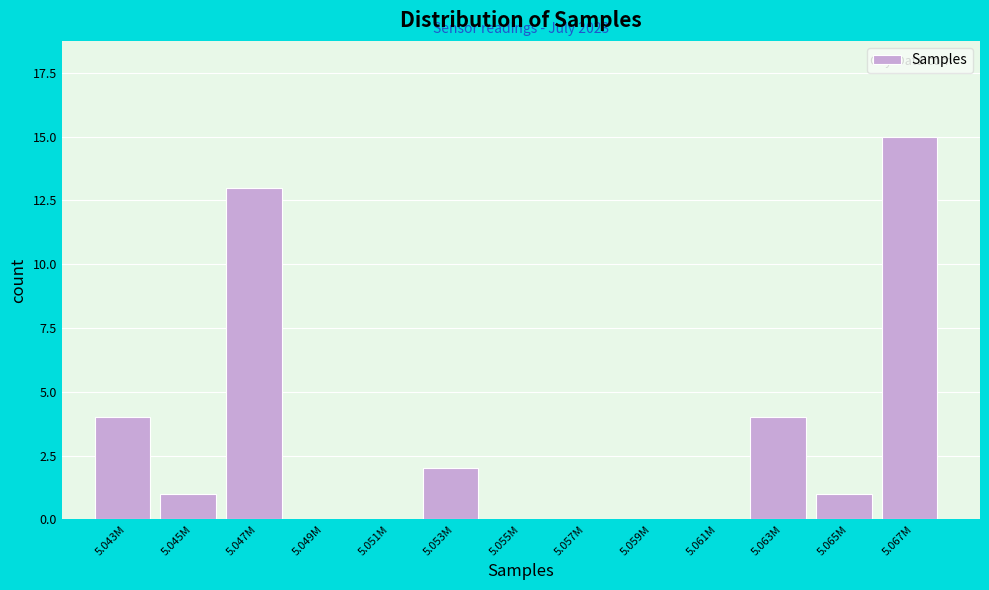

Reading left to right, list all the values displayed in this chart.

5.043M=4	5.045M=1	5.047M=13	5.049M=0	5.051M=0	5.053M=2	5.055M=0	5.057M=0	5.059M=0	5.061M=0	5.063M=4	5.065M=1	5.067M=15